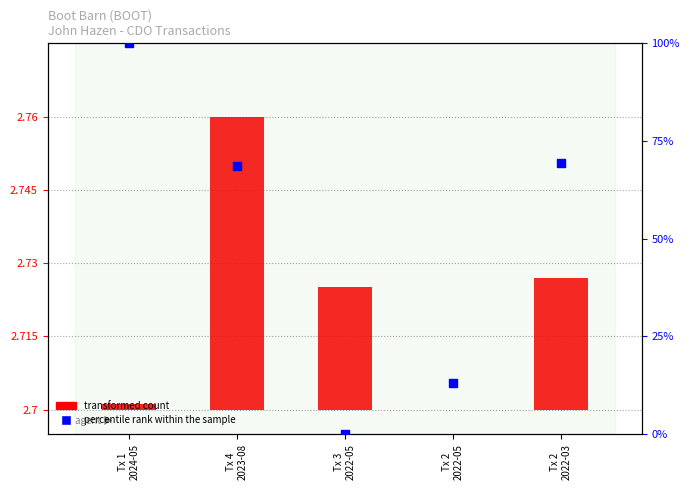

What are all the series names shown in the legend?

transformed count, percentile rank within the sample